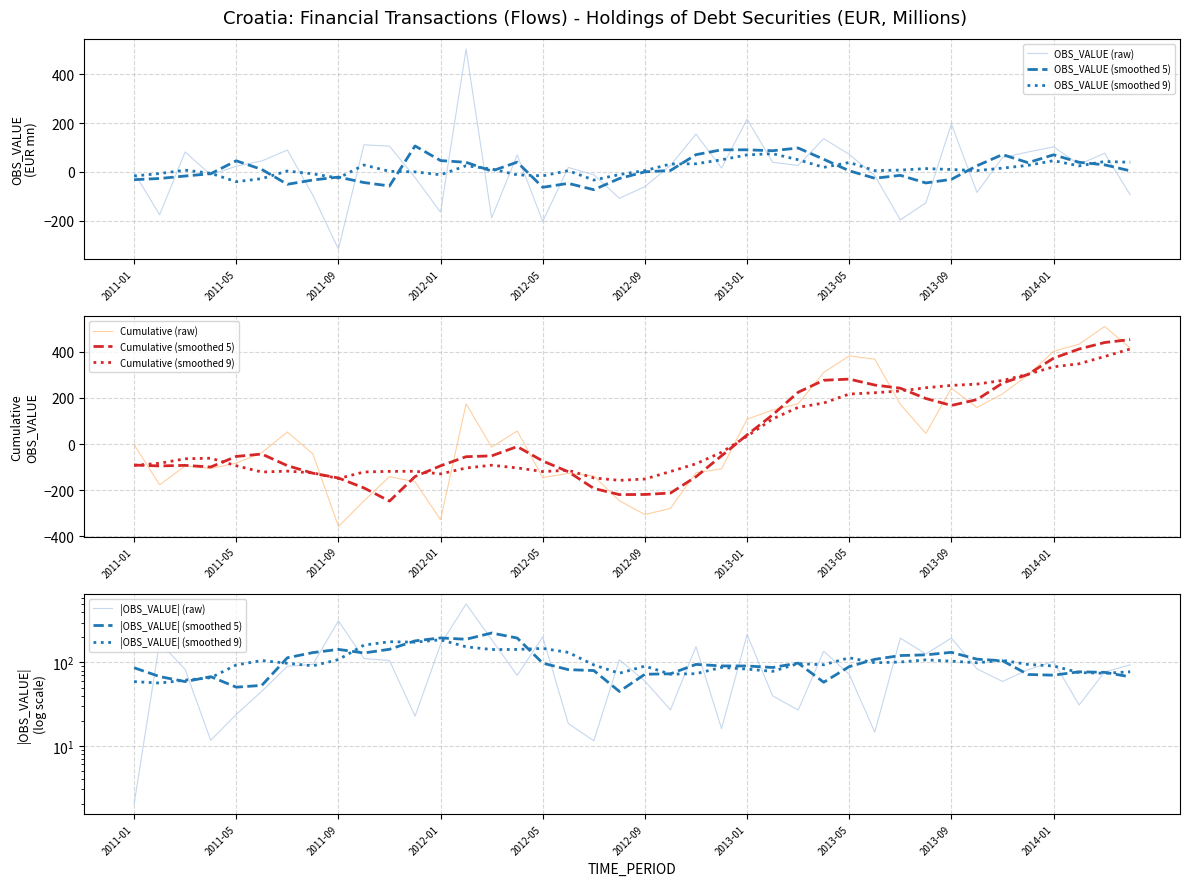

True or false: the data shows 70.0 at 2012-04.

True